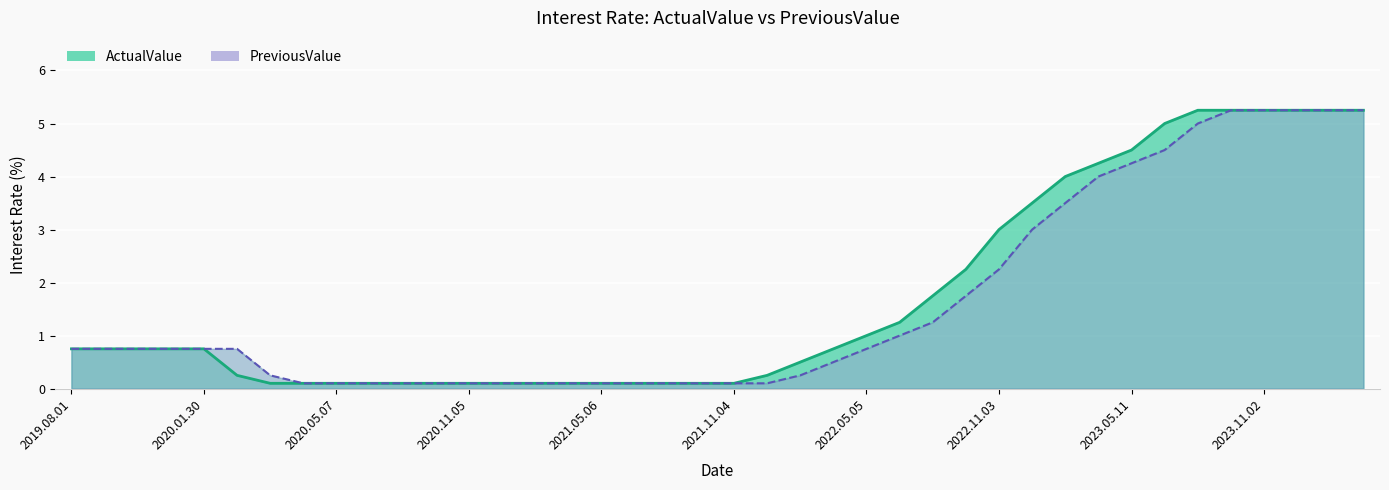

The ActualValue series shows 0.2 at 2020.03.26. True or false?

False